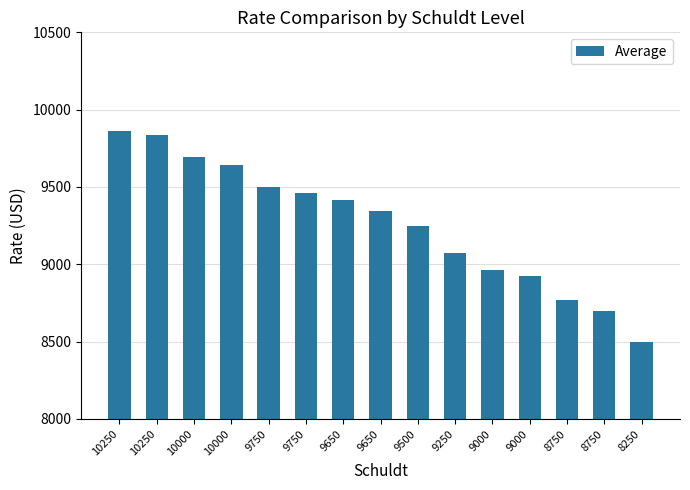

Reading left to right, list all the values displayed in this chart.

10250=9862	10250=9833	10000=9694	10000=9643	9750=9502	9750=9461	9650=9413	9650=9347	9500=9249	9250=9070	9000=8965	9000=8924	8750=8772	8750=8699	8250=8500